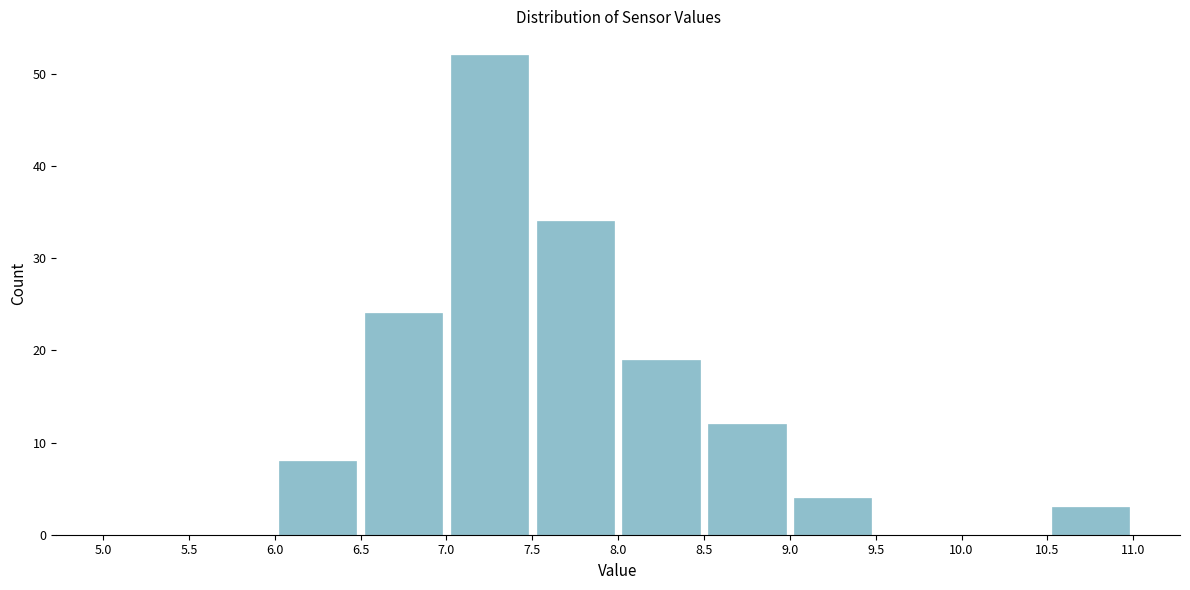

Reading left to right, list every bar in this chart as the range it spans on the x-axis followed by its height. The values are not printed on the chart, so give them approximately, as read against the axis.

5.0 to 5.5: 0
5.5 to 6.0: 0
6.0 to 6.5: 8
6.5 to 7.0: 24
7.0 to 7.5: 52
7.5 to 8.0: 34
8.0 to 8.5: 19
8.5 to 9.0: 12
9.0 to 9.5: 4
9.5 to 10.0: 0
10.0 to 10.5: 0
10.5 to 11.0: 3